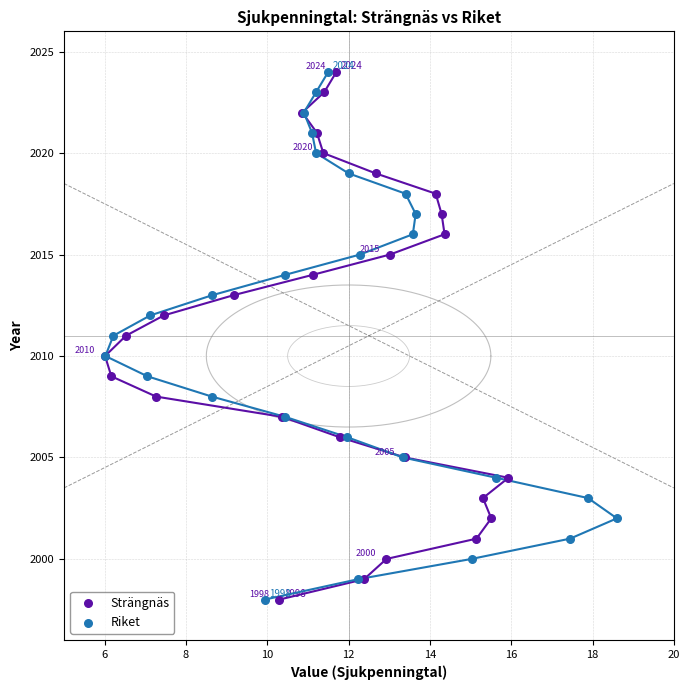

What are all the series names shown in the legend?

Strängnäs, Riket